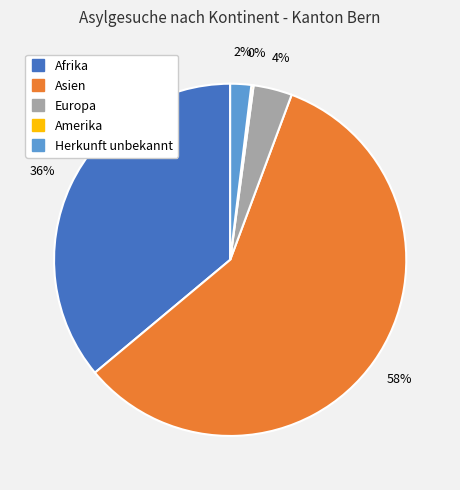

Which slice is the largest?

Asien